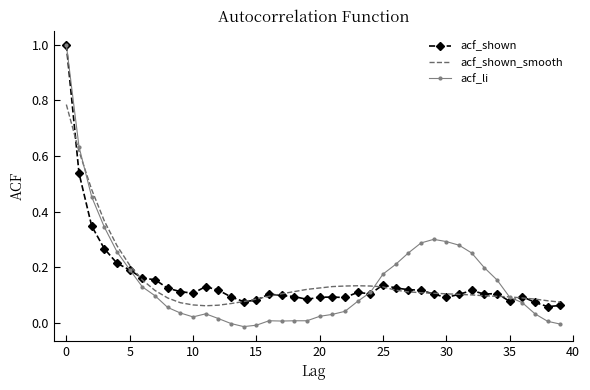

What is the greatest value displayed?

1.0